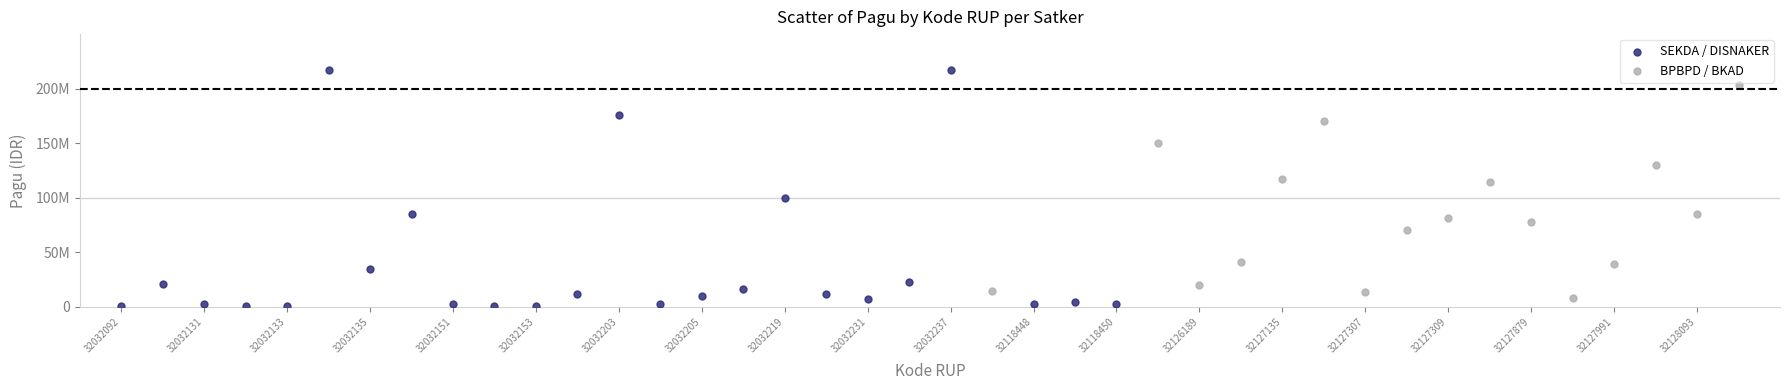

What are all the series names shown in the legend?

SEKDA / DISNAKER, BPBPD / BKAD